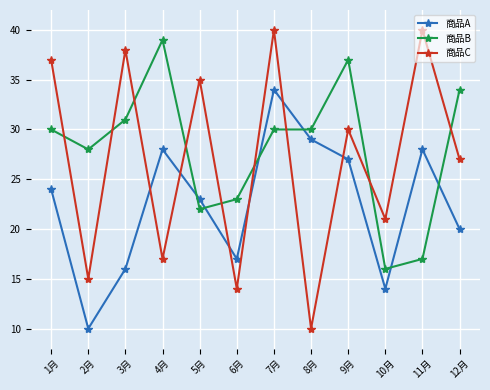

Count the number of categories in the chart.

12